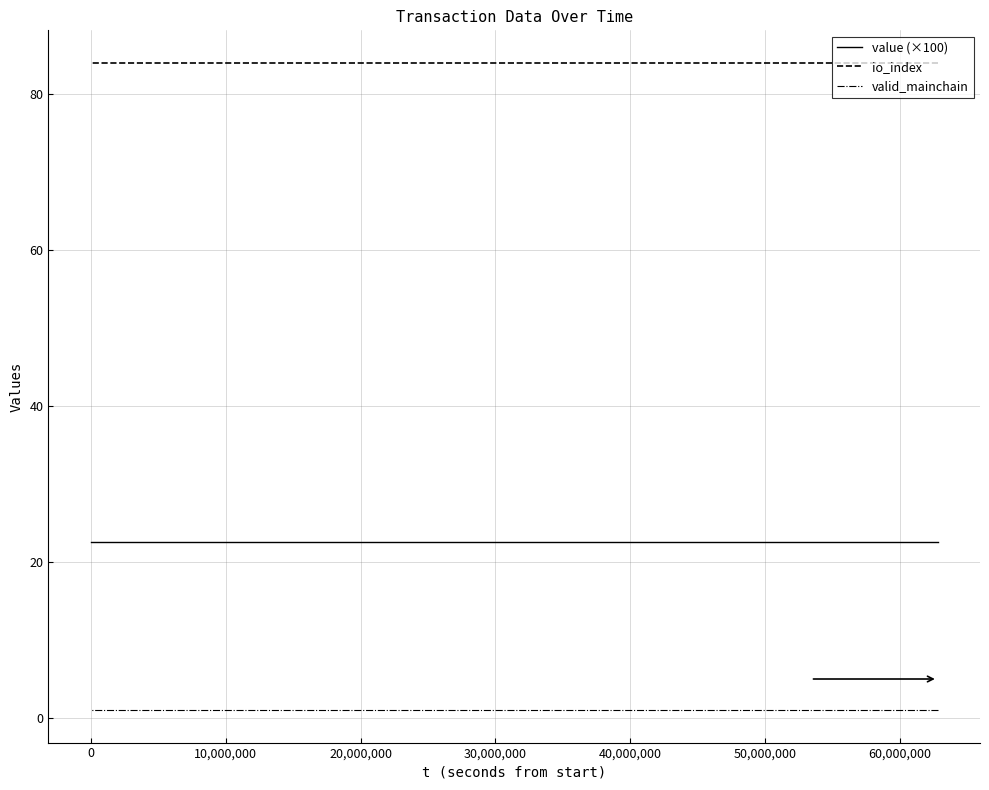

Is the value of valid_mainchain at 9 greater than the value of io_index at 9?

No